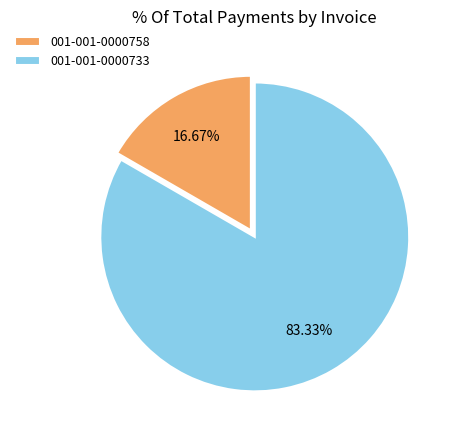

To the nearest percent, what portion does 001-001-0000733 represent?

83%